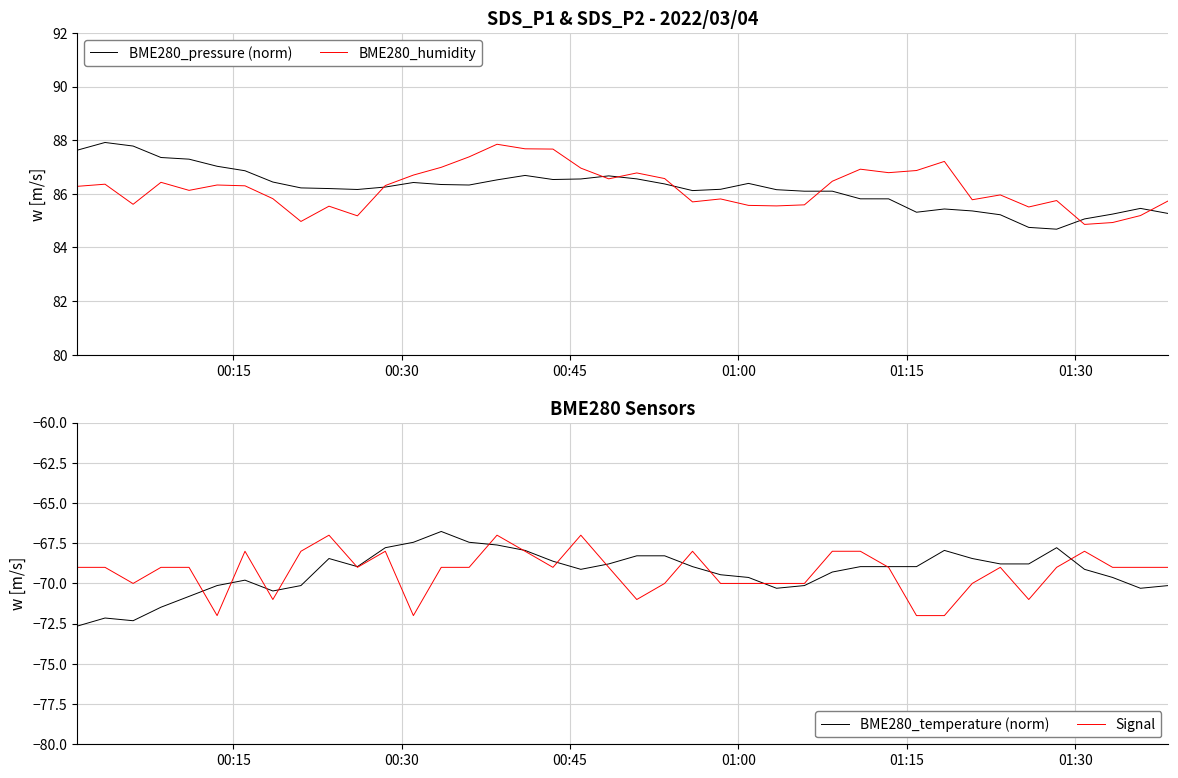

What are all the series names shown in the legend?

BME280_pressure (norm), BME280_humidity, BME280_temperature (norm), Signal